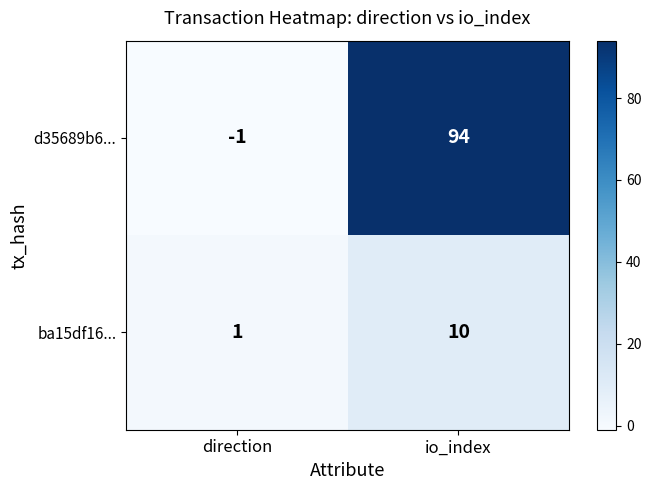

The d35689b6... series shows -2 at direction. True or false?

False